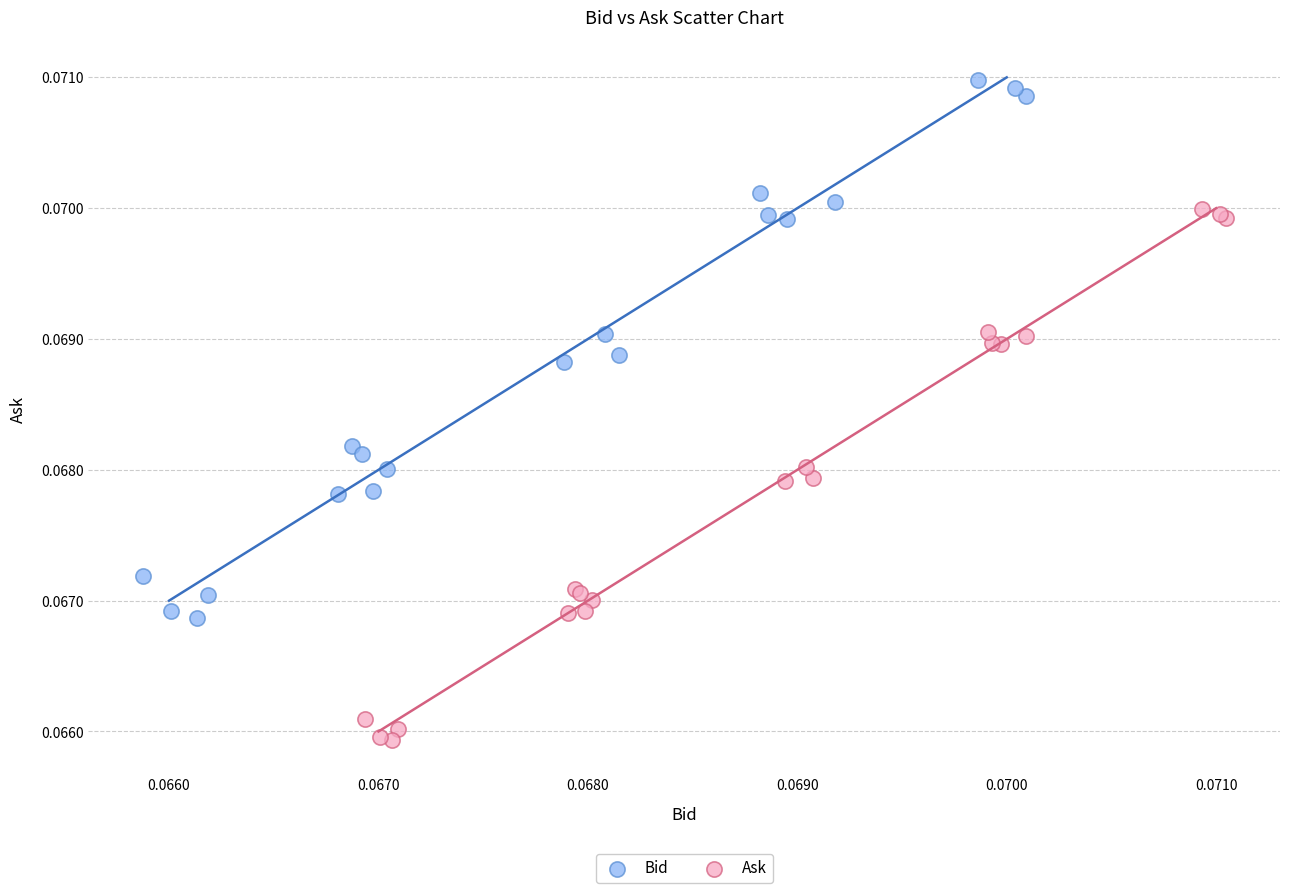

What are all the series names shown in the legend?

Bid, Ask